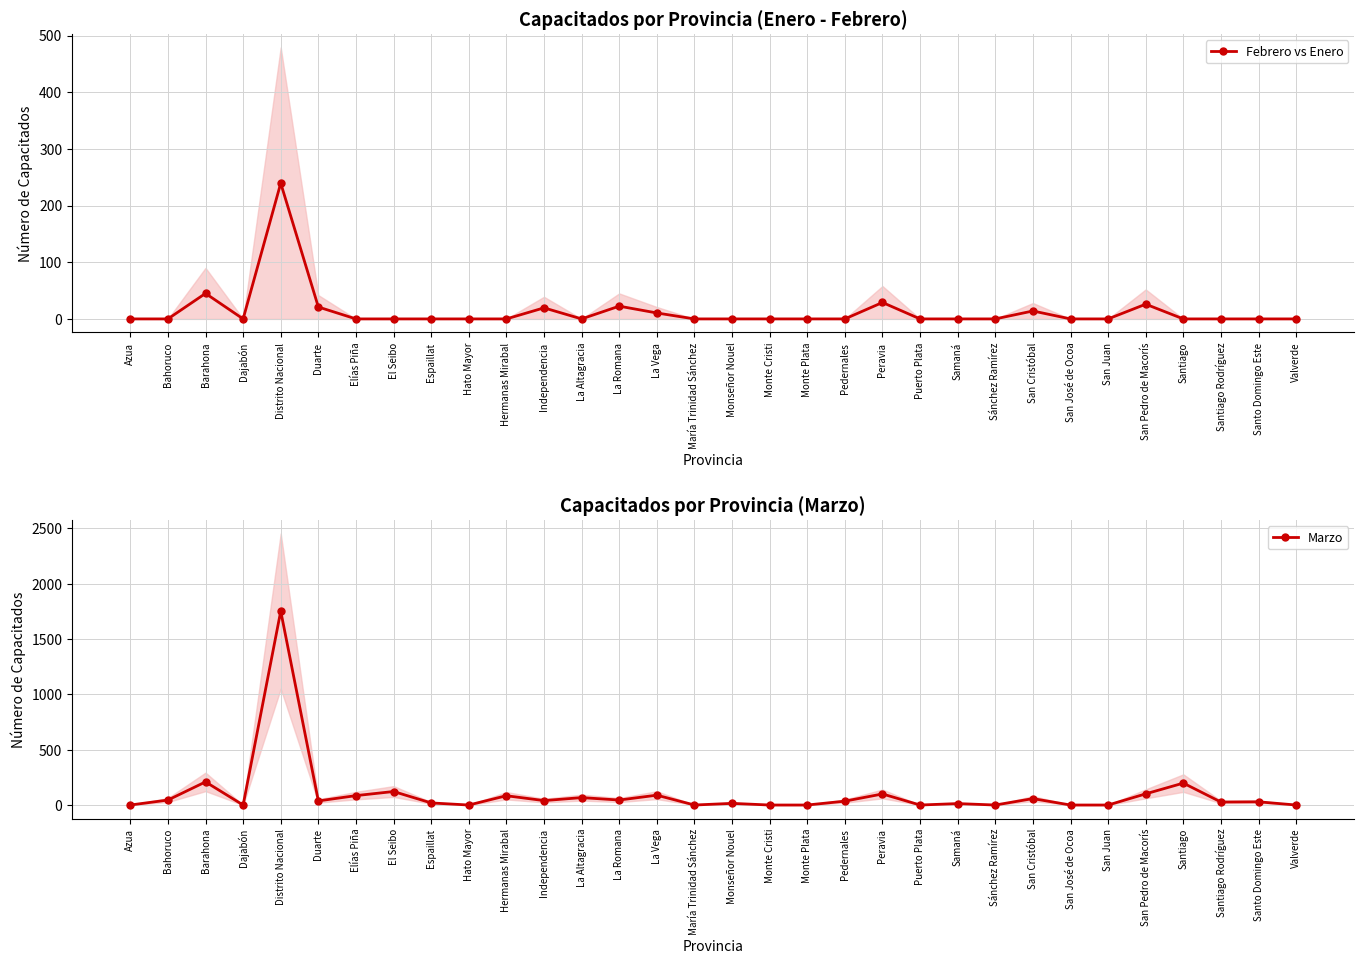

Where is the first local maximum for Marzo?

Barahona